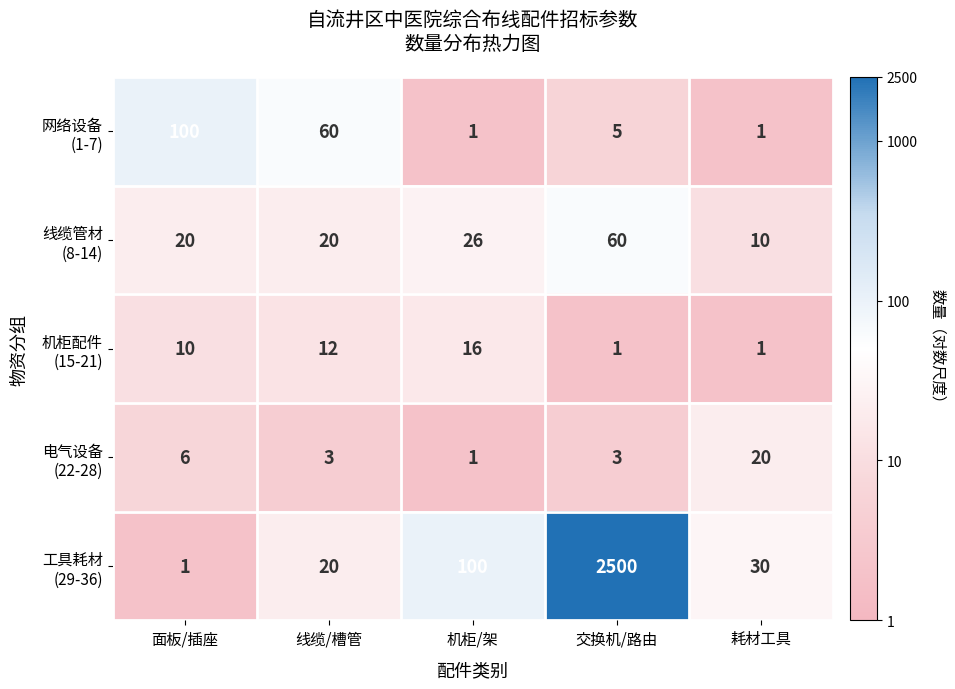

At which category is the sum across all series the highest?

交换机/路由